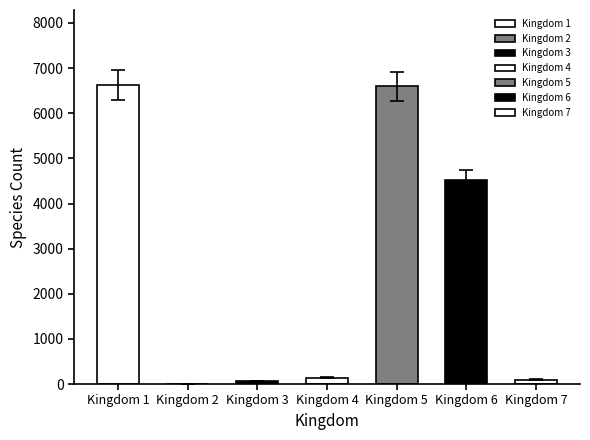

List the labels in order of value, largest first.

1, 5, 6, 4, 7, 3, 2